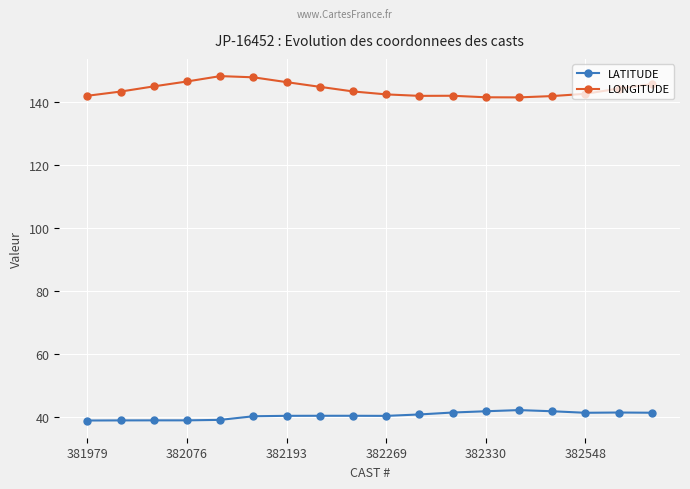

How many lines are shown in the chart?

2